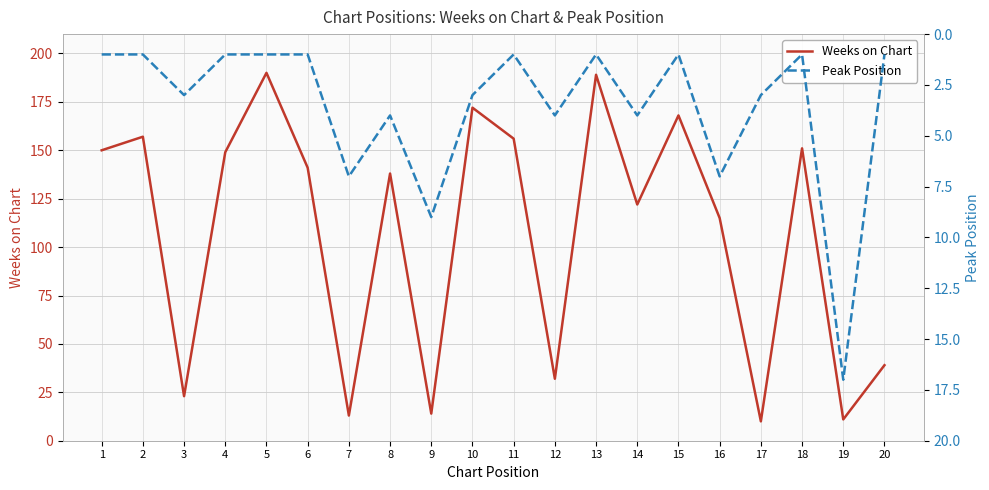

True or false: Weeks on Chart has a value of 65 at 20.

False